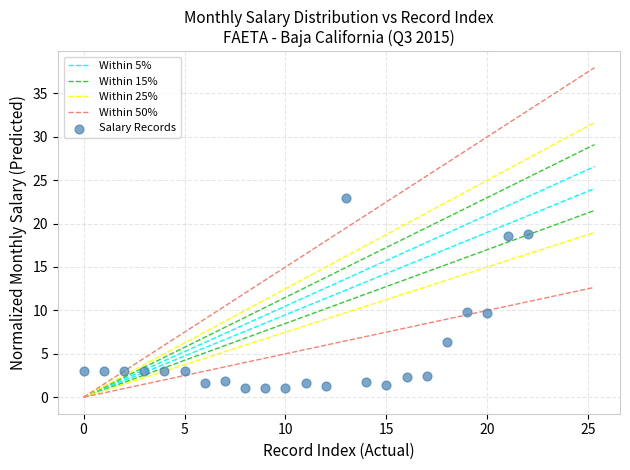

What is the range of Y values (max minus min)?

21.9